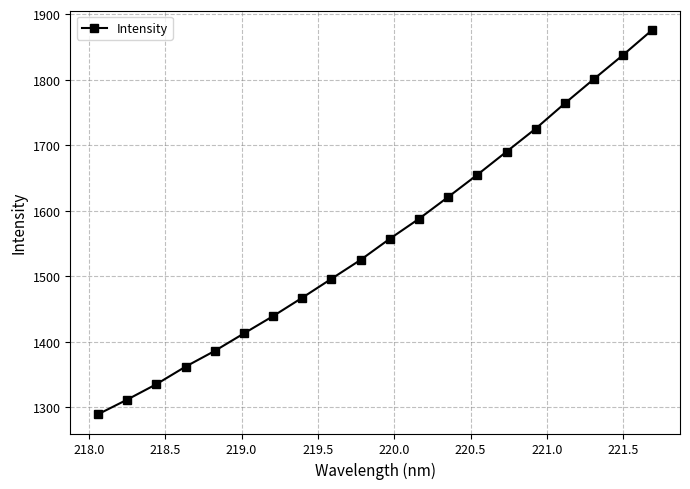

What is the maximum value shown in the chart?

1876.3